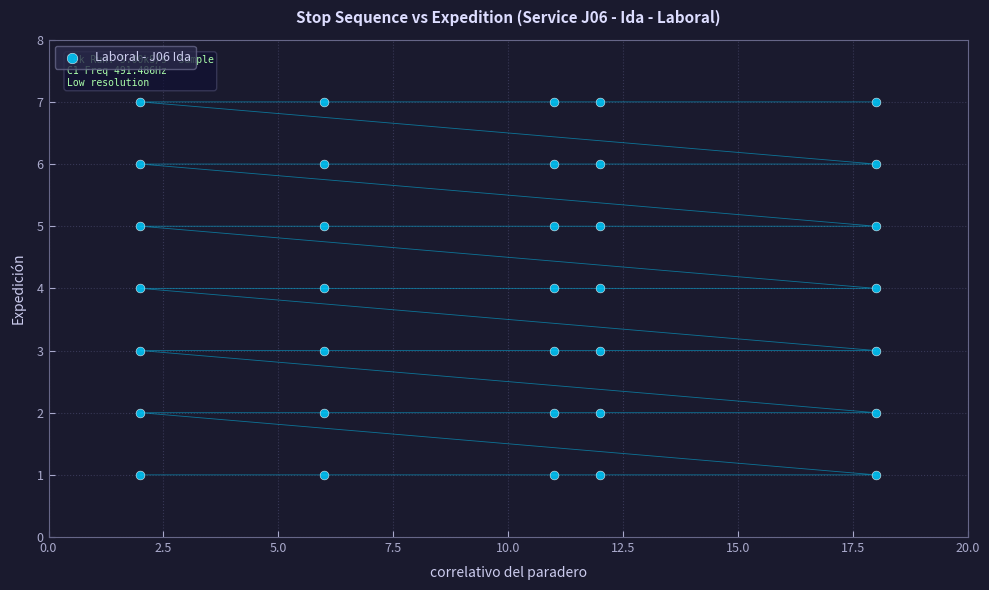

What is the range of X values (max minus min)?

16